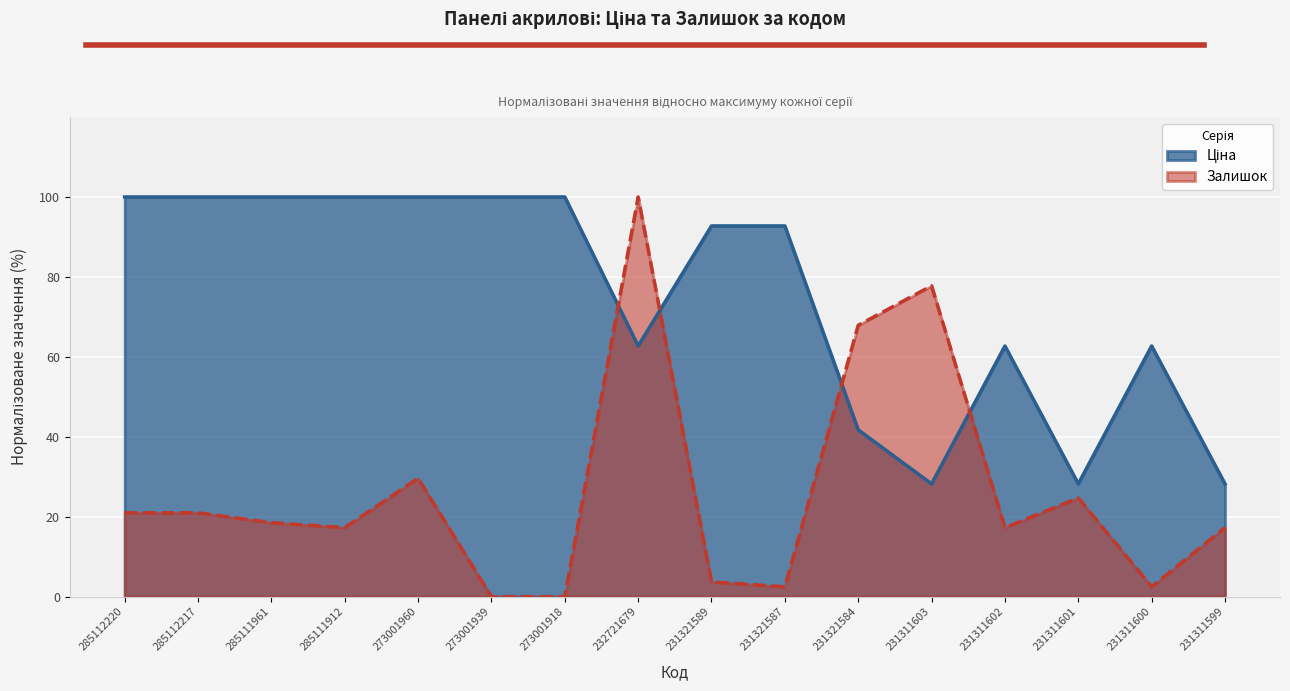

Which series has the largest total across all categories?

Ціна